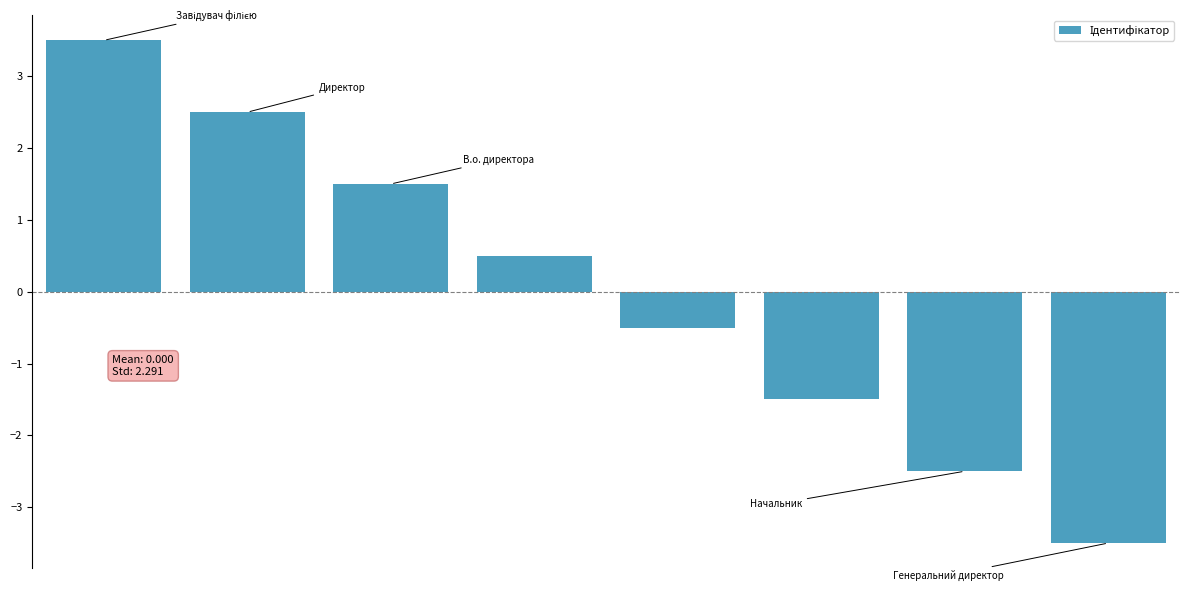

Reading left to right, transcribe all the data shown in this chart.

3.5	2.5	1.5	0.5	-0.5	-1.5	-2.5	-3.5